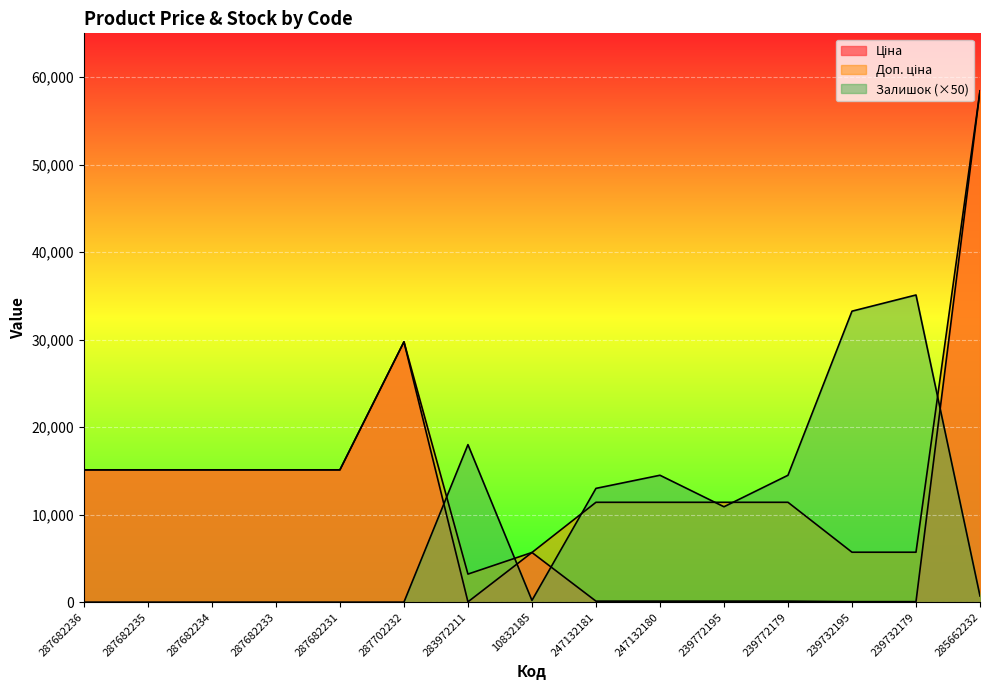

What is the total value across all series at 287682236?

30240.0